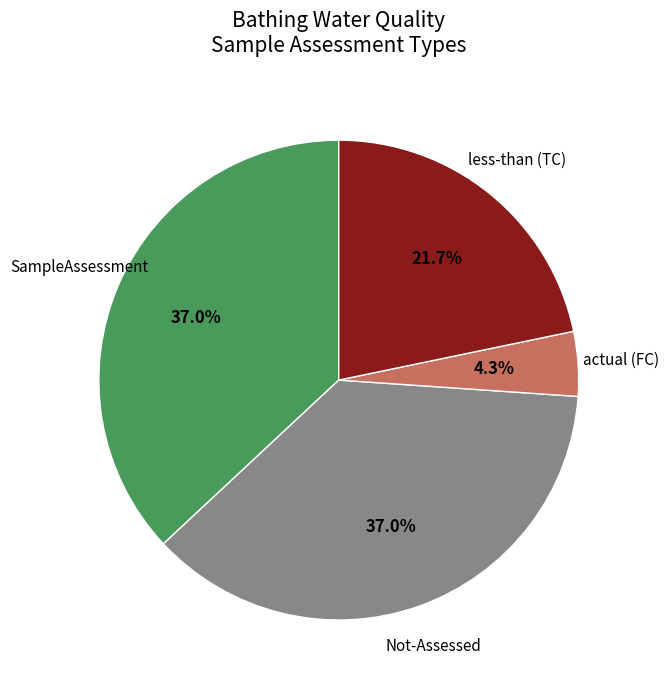

To the nearest percent, what is the difference between the largest and smallest slice percentages?

33%